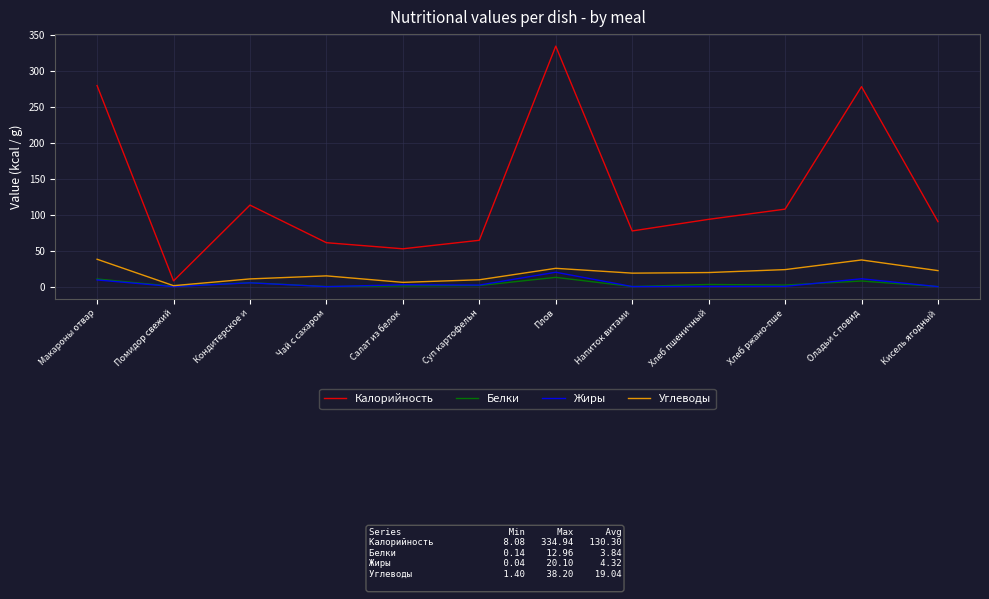

In Углеводы, how many points are lower than both neighbors (excluding endpoints)?

3